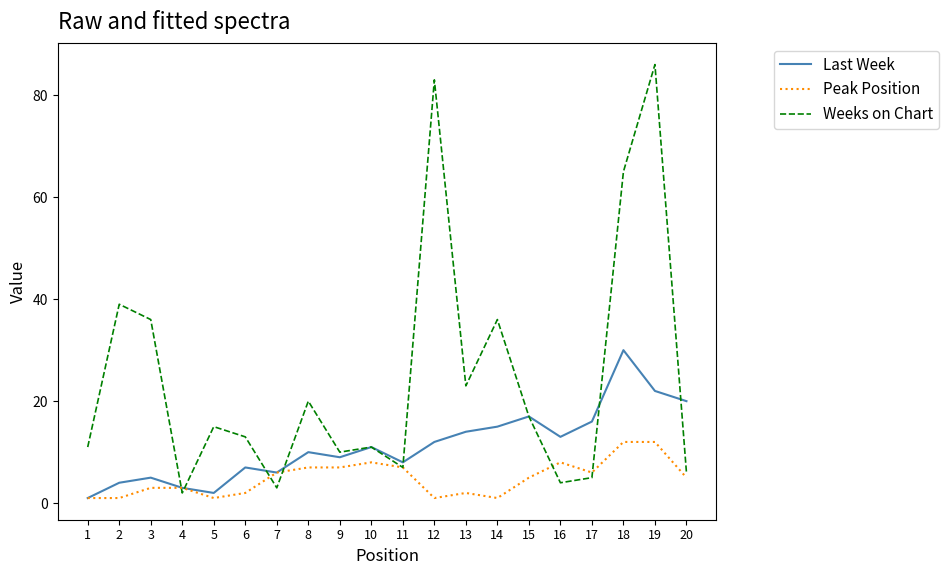

How many lines are shown in the chart?

3